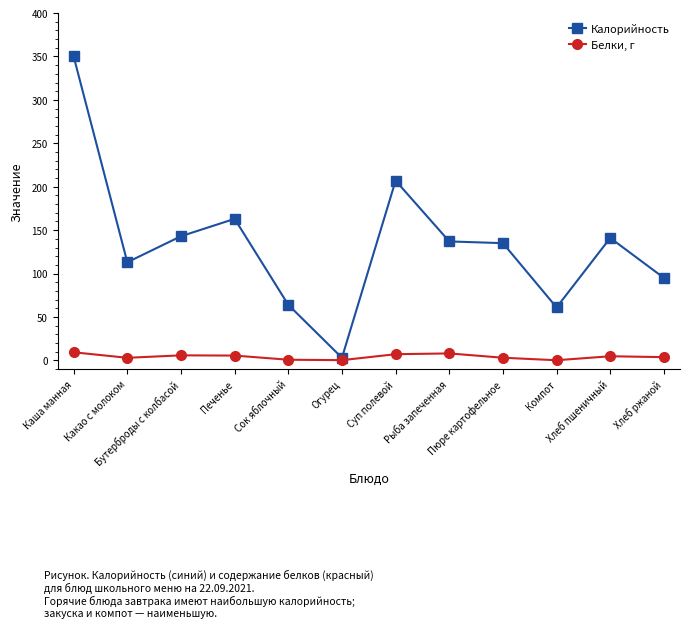

How many lines are shown in the chart?

2